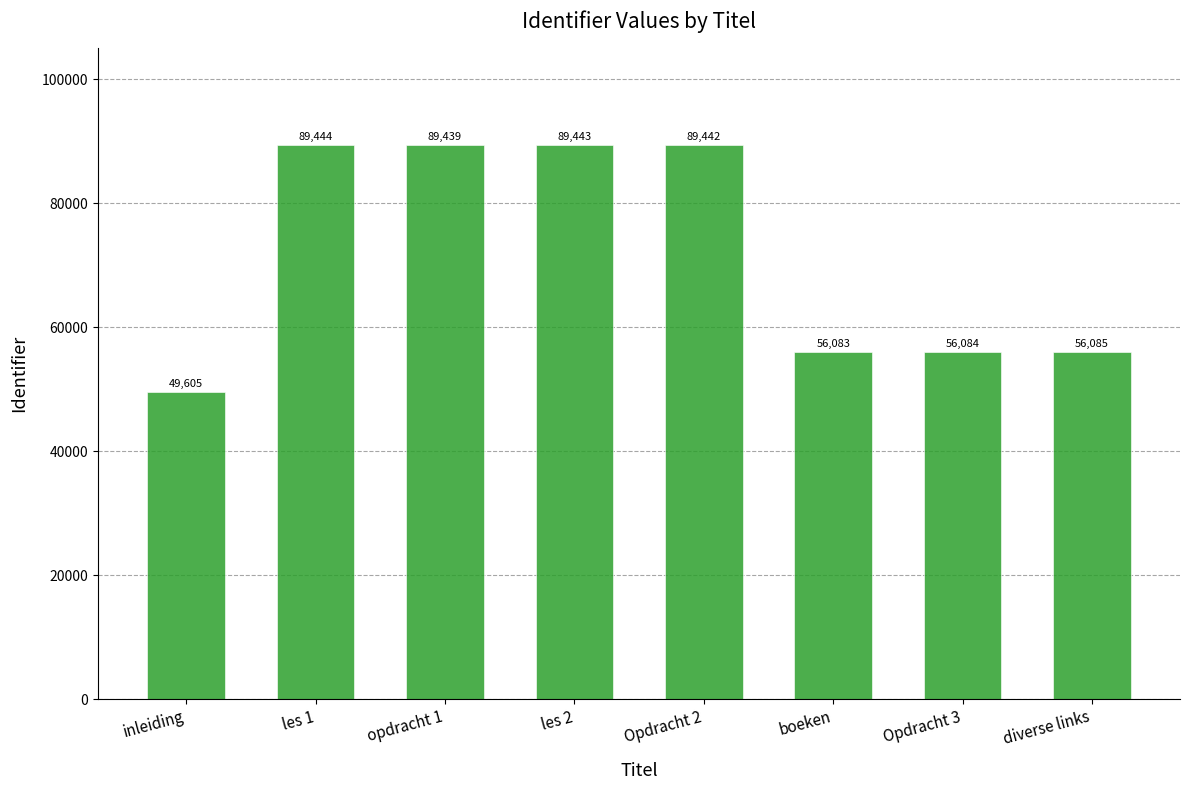

What is the value of the 5th bar from the left?

89442